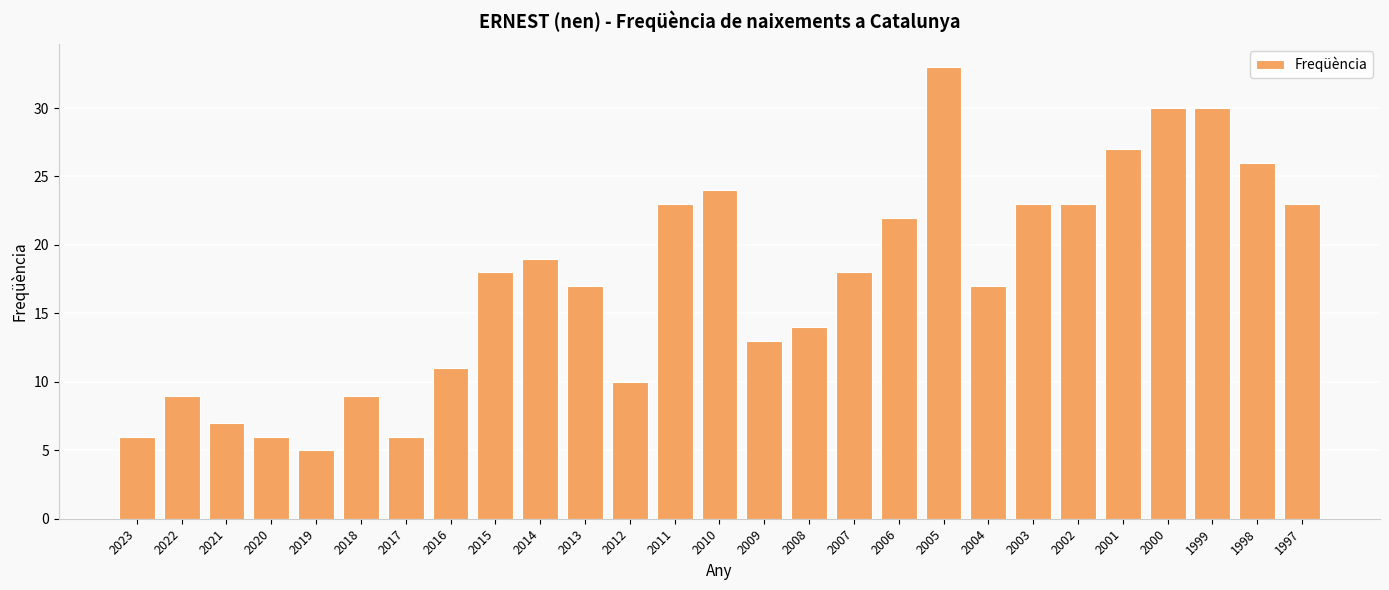

How many bars are there in total?

27